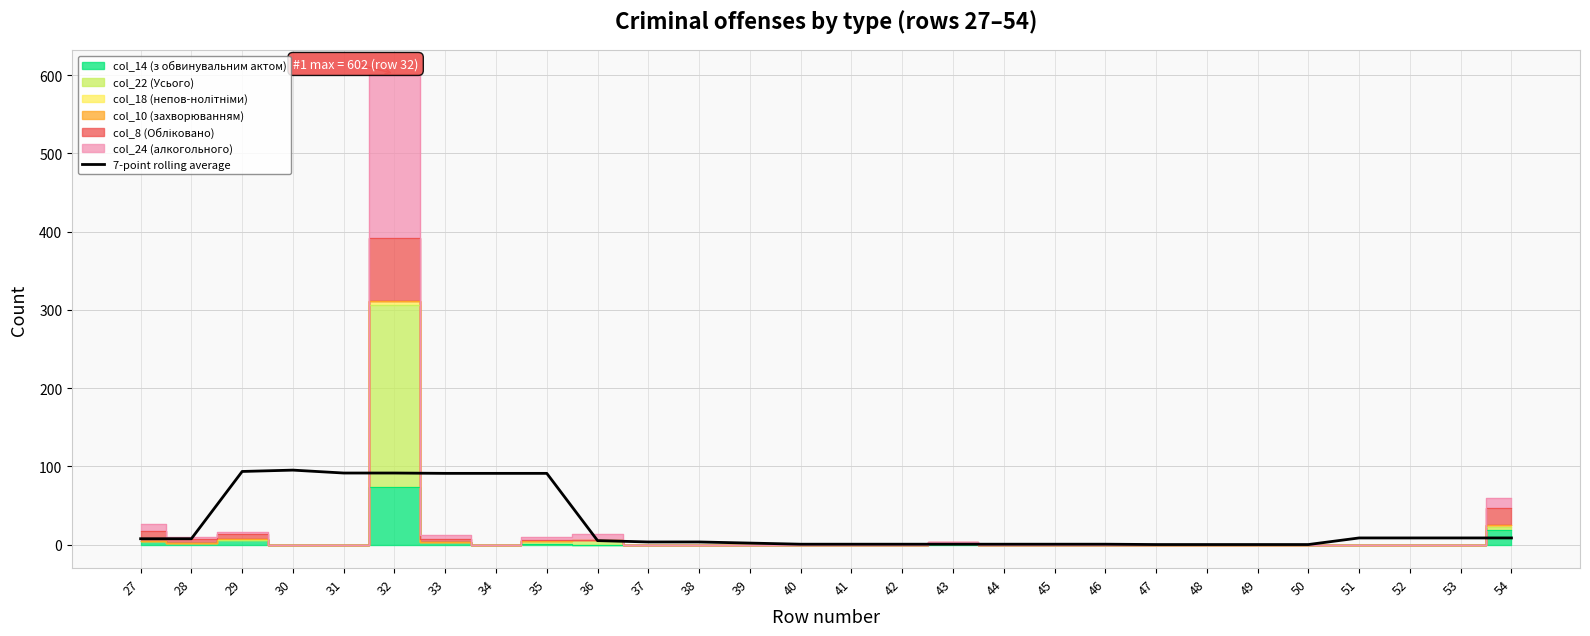

The value at 34 is 91.0. True or false?

True